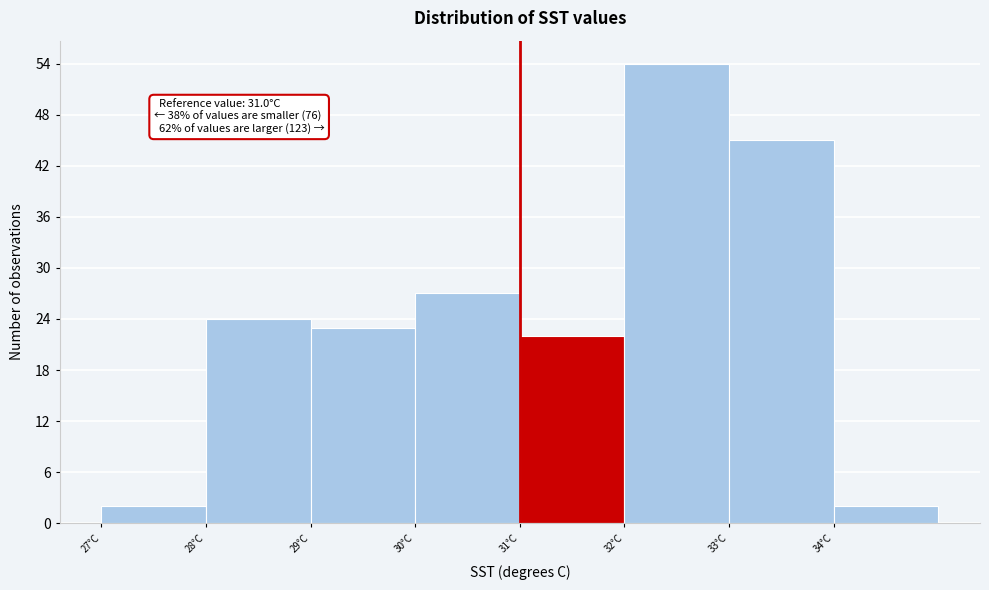

Over which range of the x-axis is the bar tallest?

32 to 33